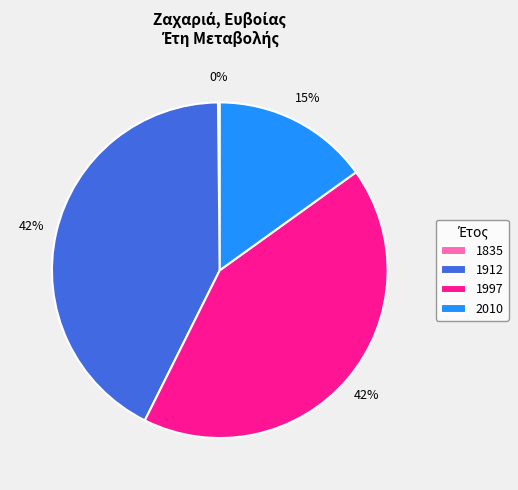

Combined, do 1997 and 1912 account for over 50%?

Yes